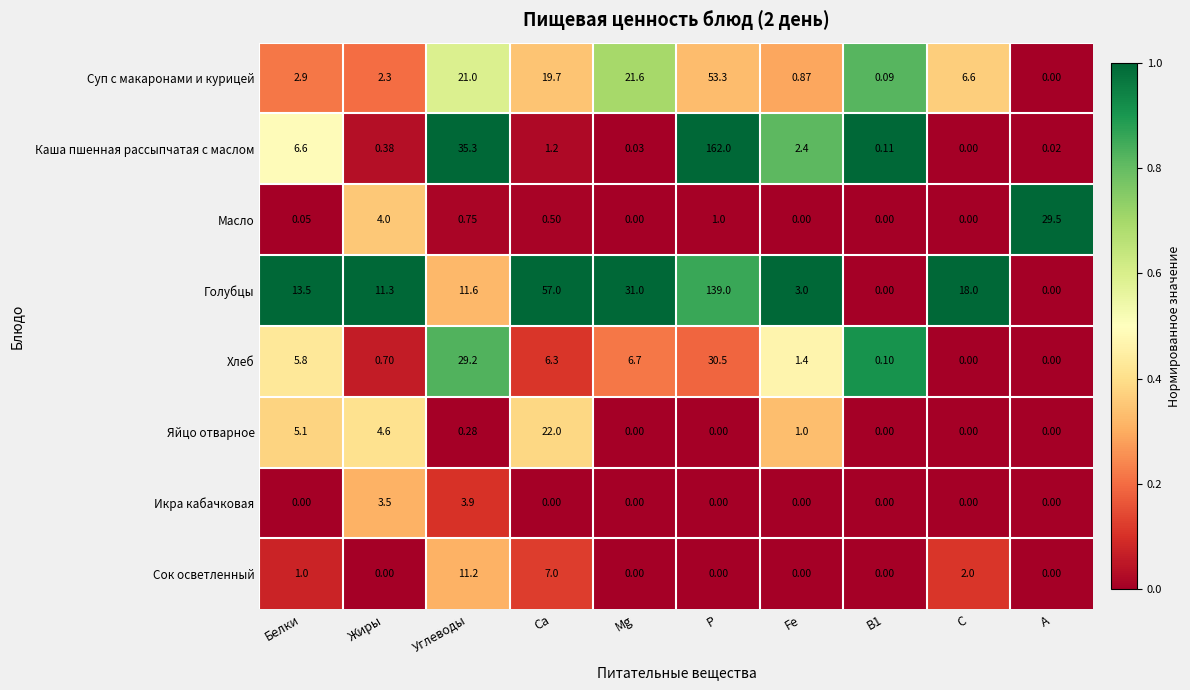

Is the value of Голубцы at Mg greater than the value of Яйцо отварное at Белки?

Yes